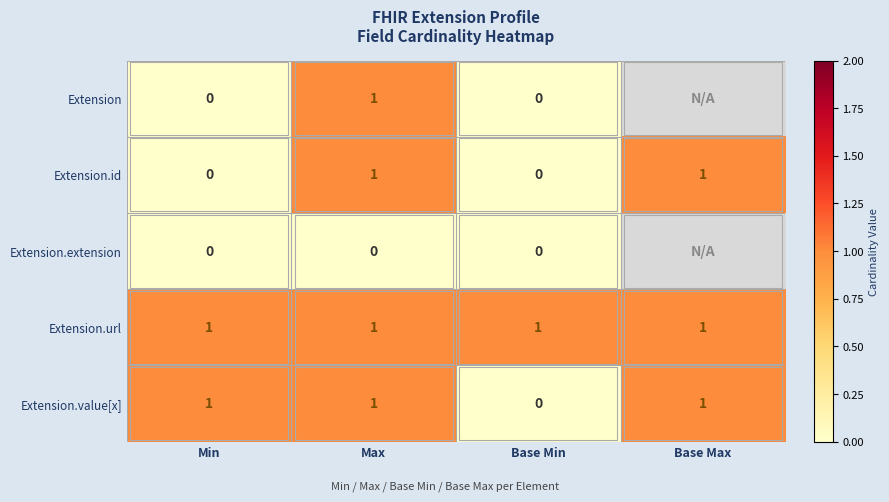

True or false: Extension.value[x] has a value of 0 at Base Max.

False